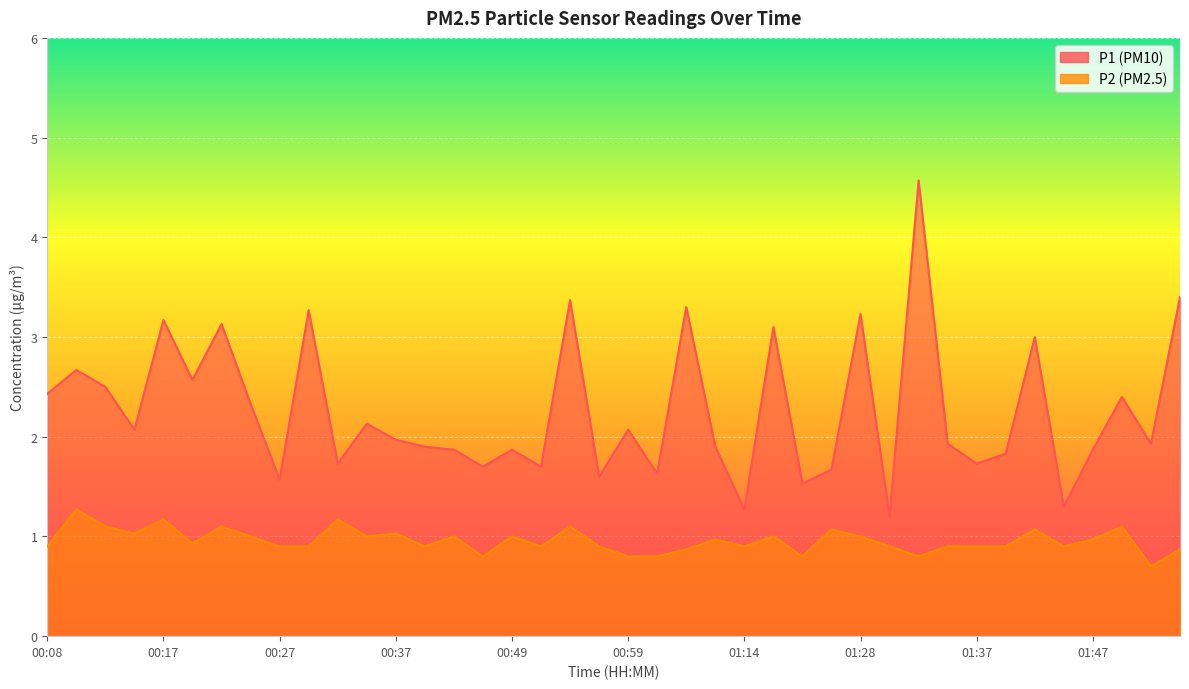

At which category is the sum across all series the highest?

01:33